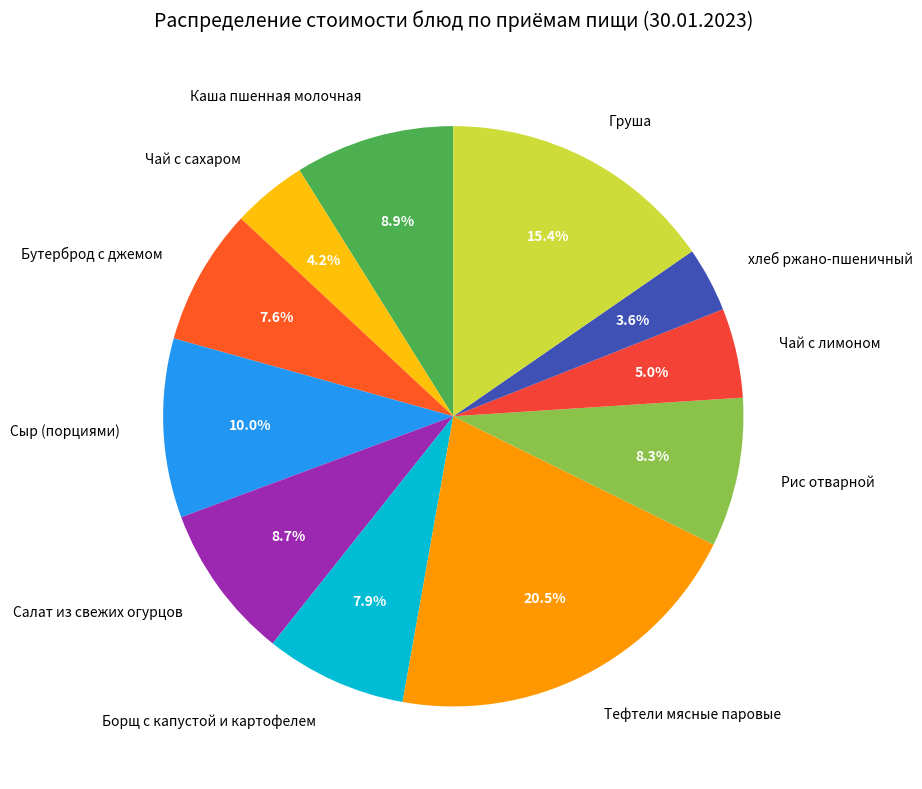

To the nearest percent, what is the difference between the Бутерброд с джемом and Чай с лимоном slice percentages?

3%